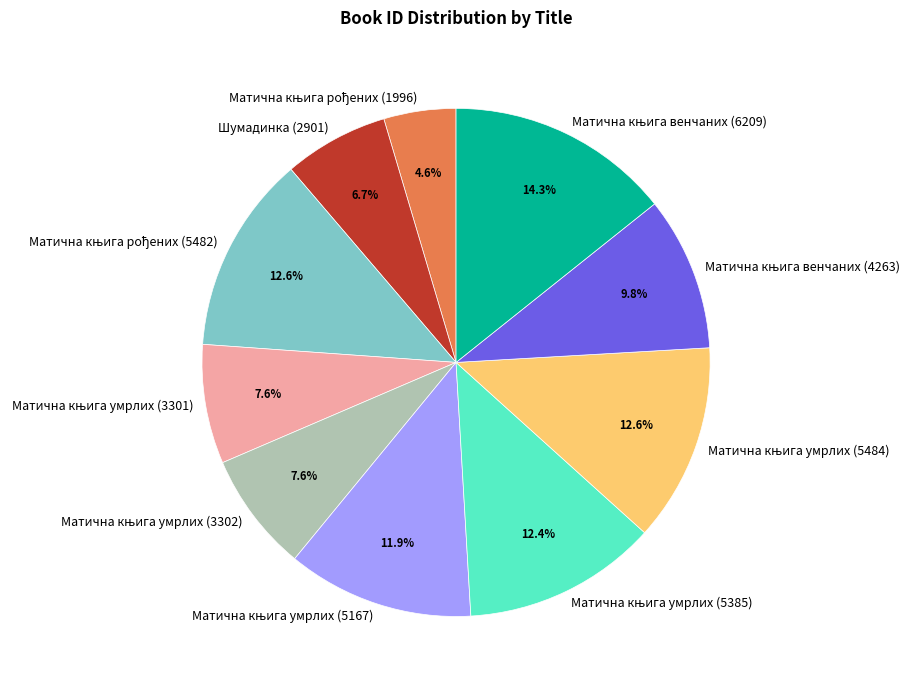

How many segments does this pie chart have?

10